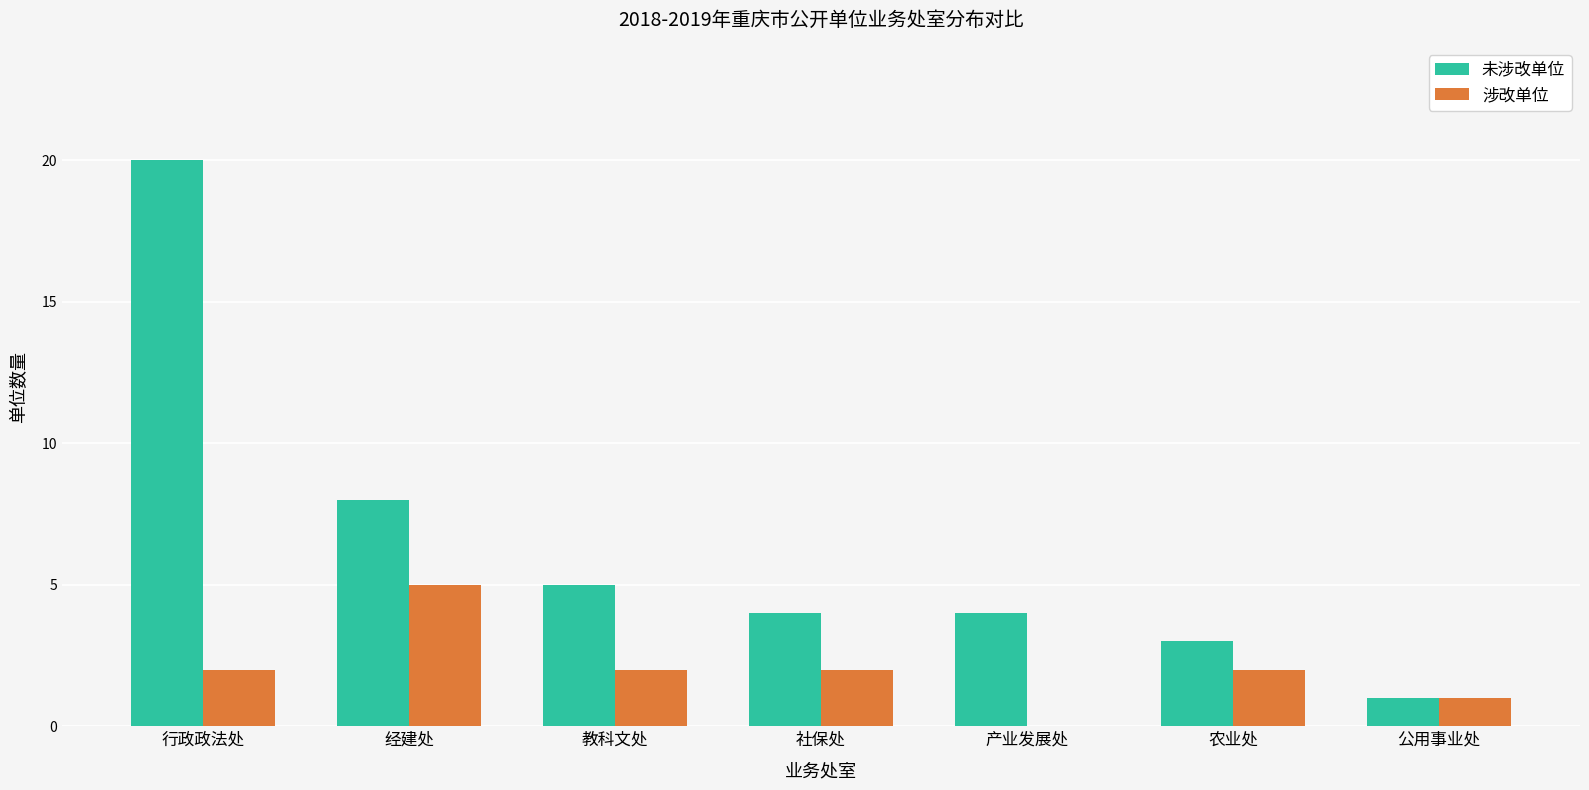

At which label is 未涉改单位 closest to 10?

经建处